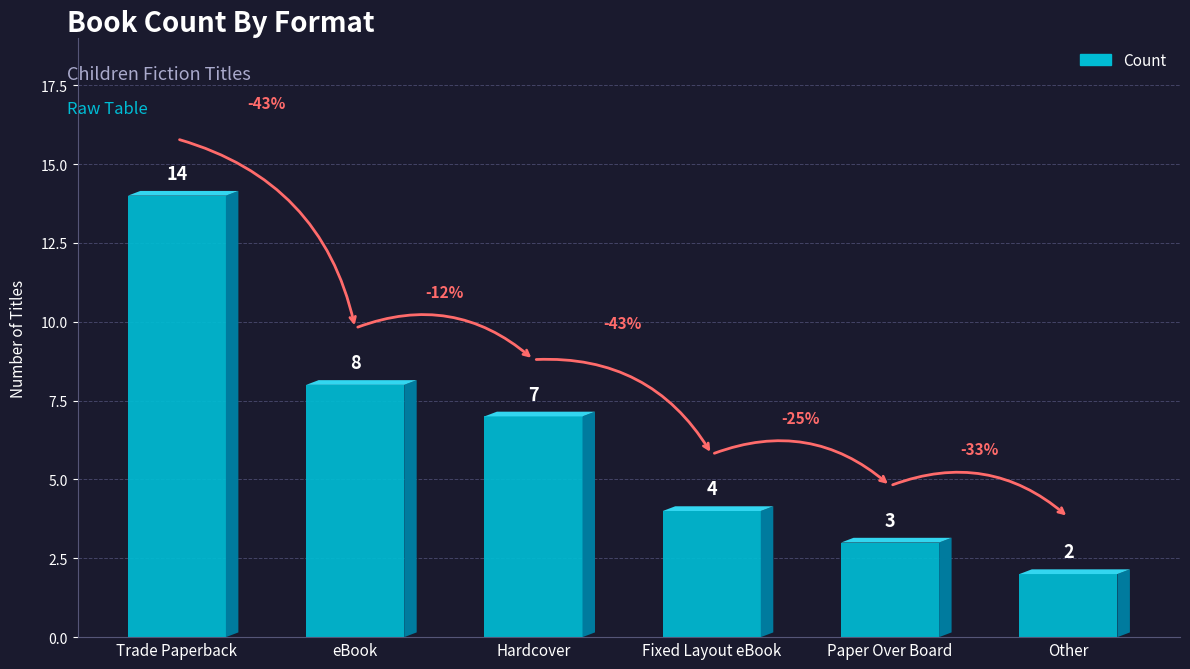

Reading left to right, extract all data points from this chart.

14	8	7	4	3	2